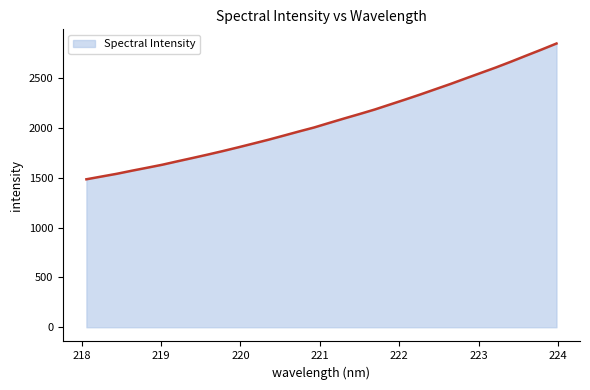

What is the maximum value shown in the chart?

2850.6